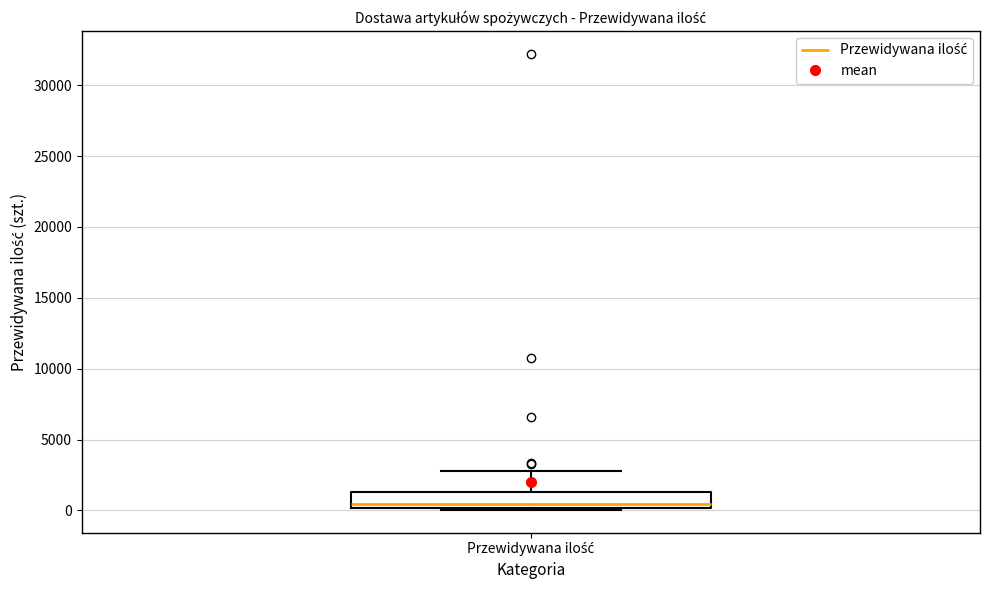

Read this box plot against the y-axis: the position of the median line, the range covered by the box, and the ends of both whiskers. The values are not printed on the chart, so give them approximately, as read against the axis.

median 500, box 0 to 1500, whiskers 0 to 3000